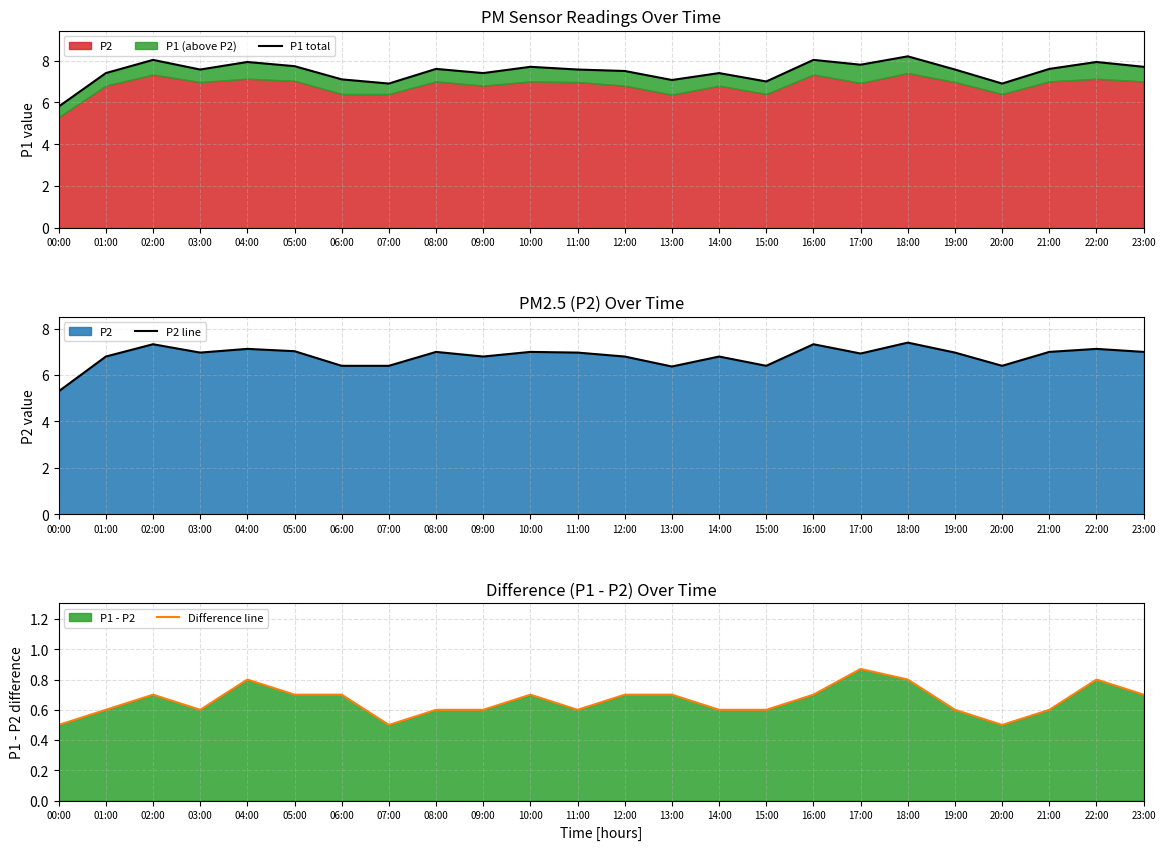

Rank the series by their maximum value, from lowest to highest.

Difference line, P2 line, P1 total